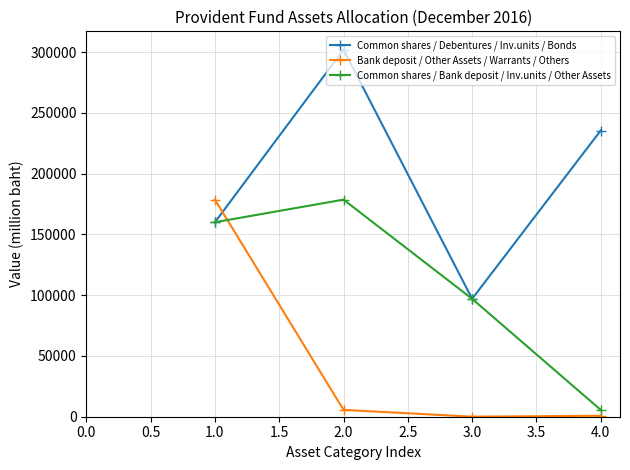

What is the sum of all Common shares / Bank deposit / Inv.units / Other Assets values?

441328.4